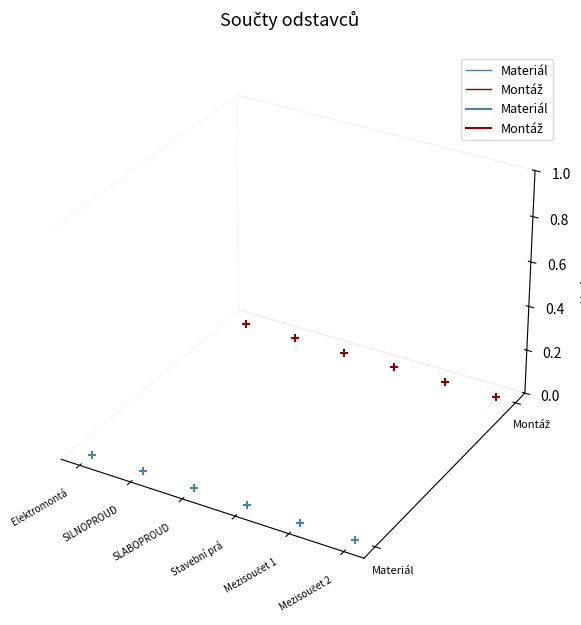

What are all the series names shown in the legend?

Materiál, Montáž